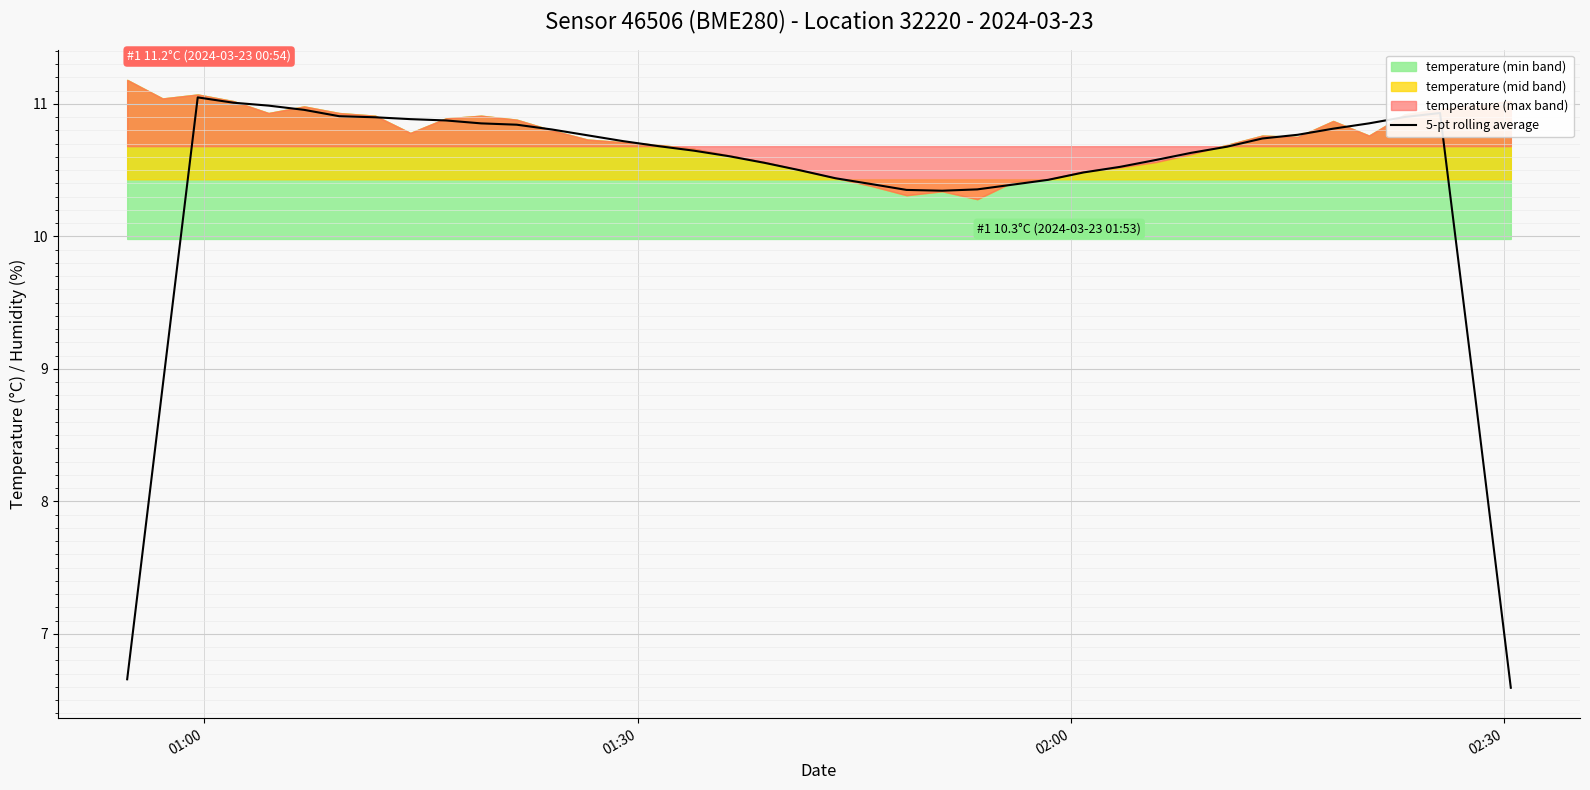

What is the minimum value shown in the chart?

6.6